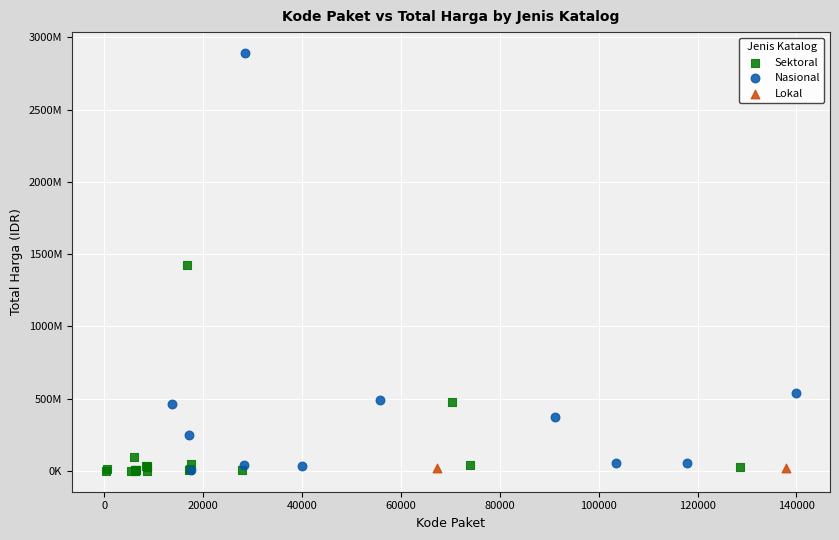

Which series contains the highest Y value?

Nasional